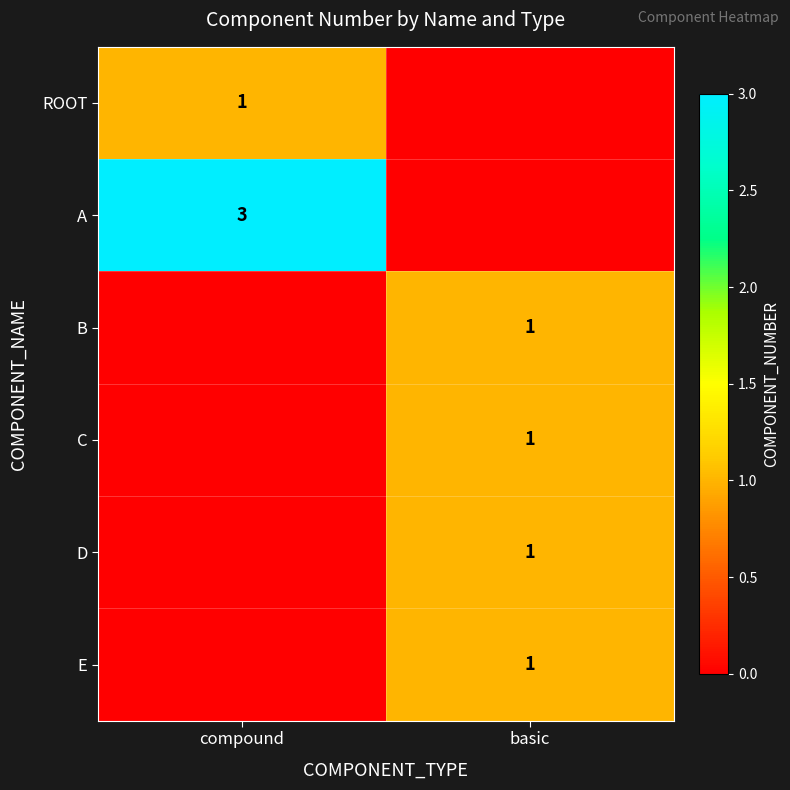

The value of A at compound is 5. True or false?

False